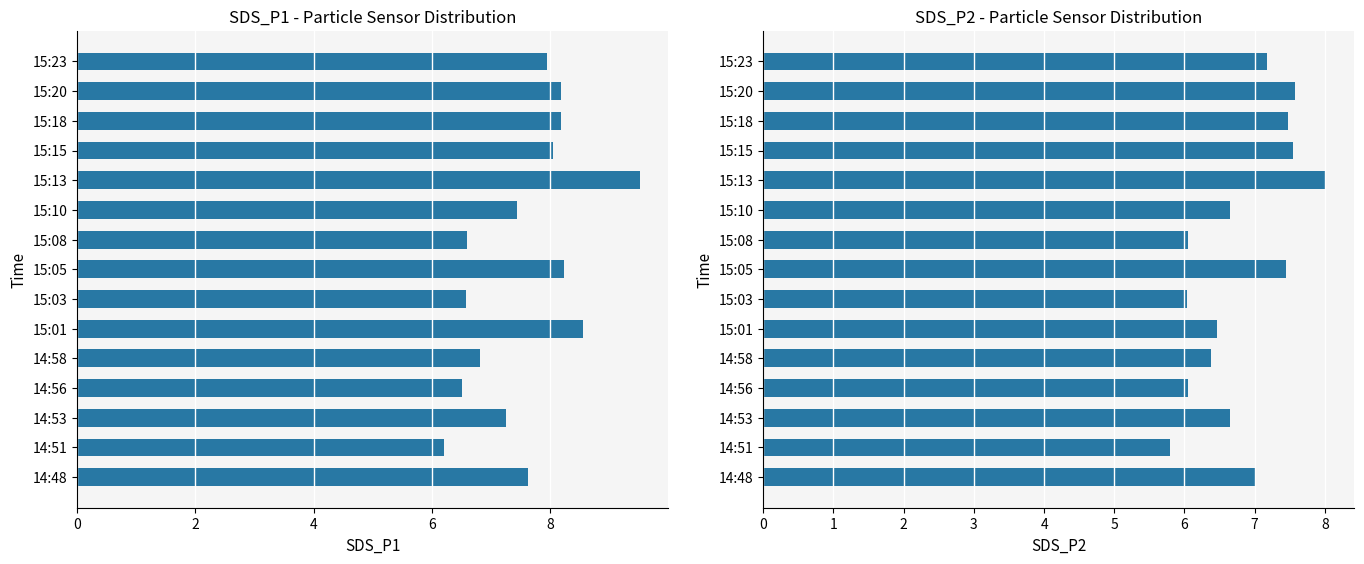

What is the minimum value shown in the chart?

5.8